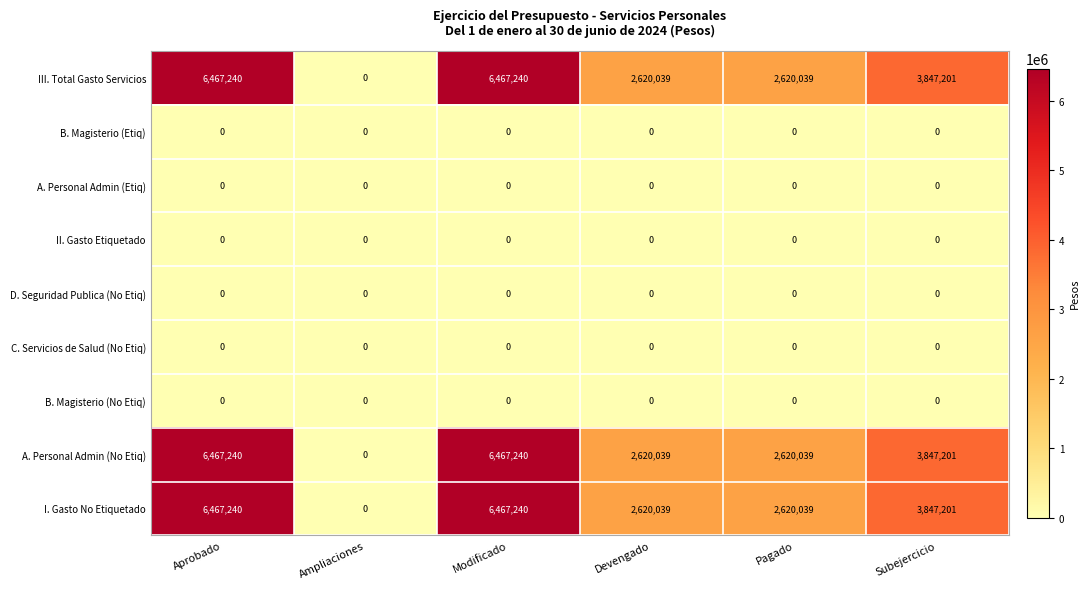

Count the number of categories in the chart.

6